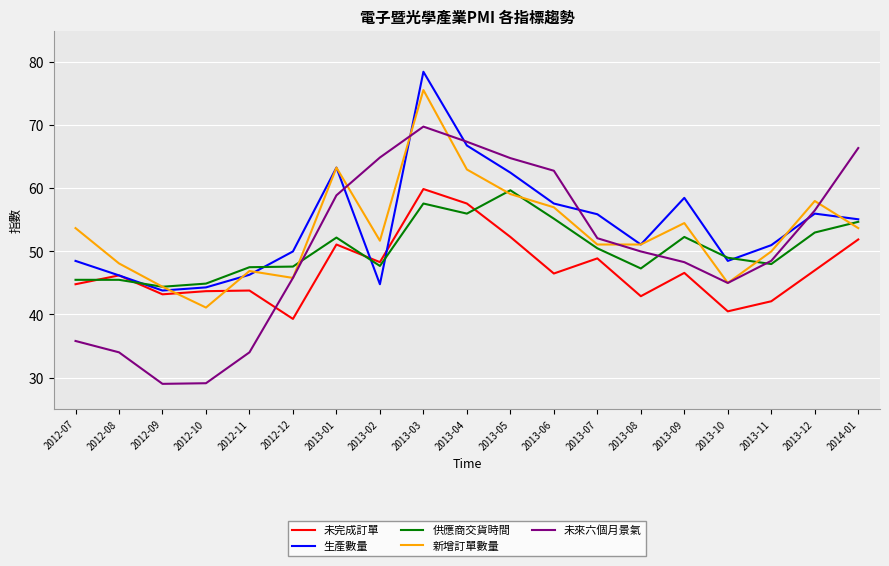

What is the greatest value displayed?

78.5